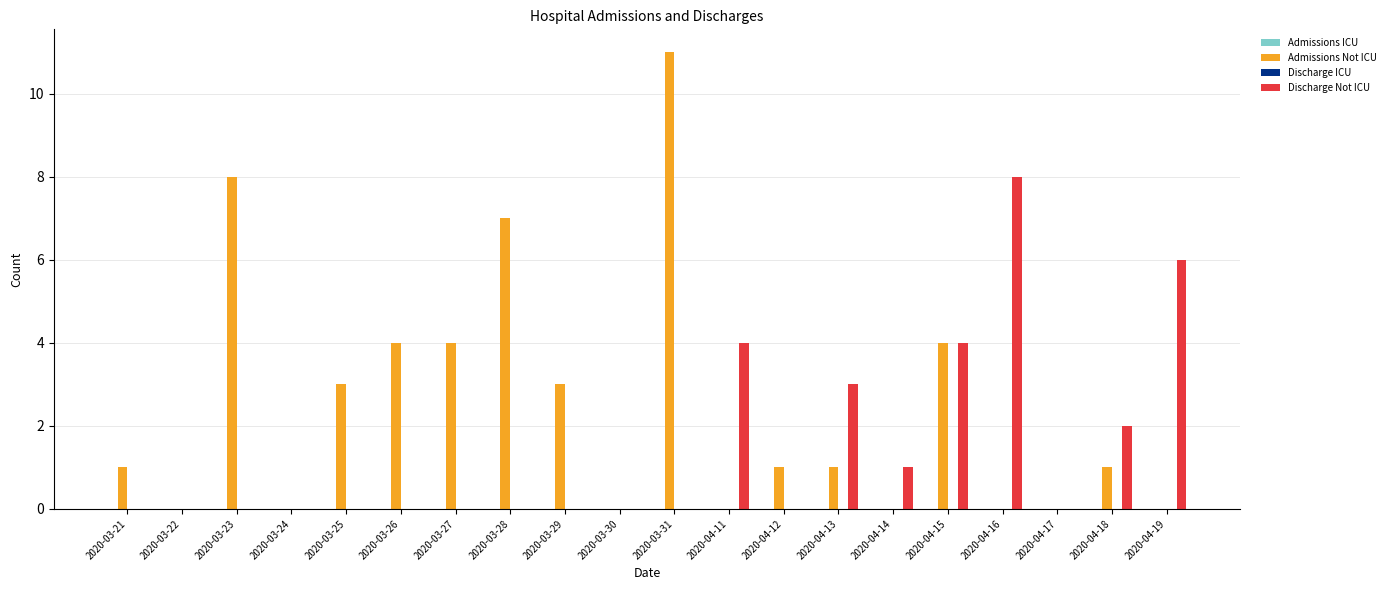

What is the sum of all Discharge Not ICU values?

28